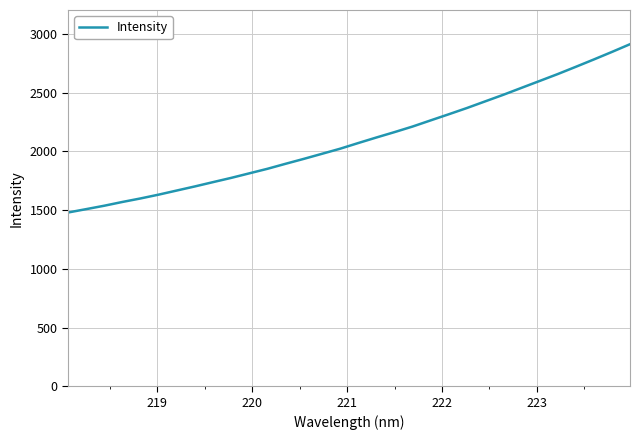

What is the minimum value shown in the chart?

1478.9